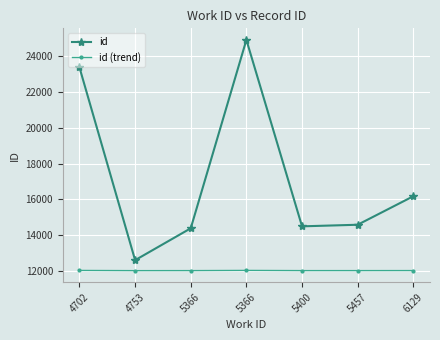

Count the number of data series in this chart.

2